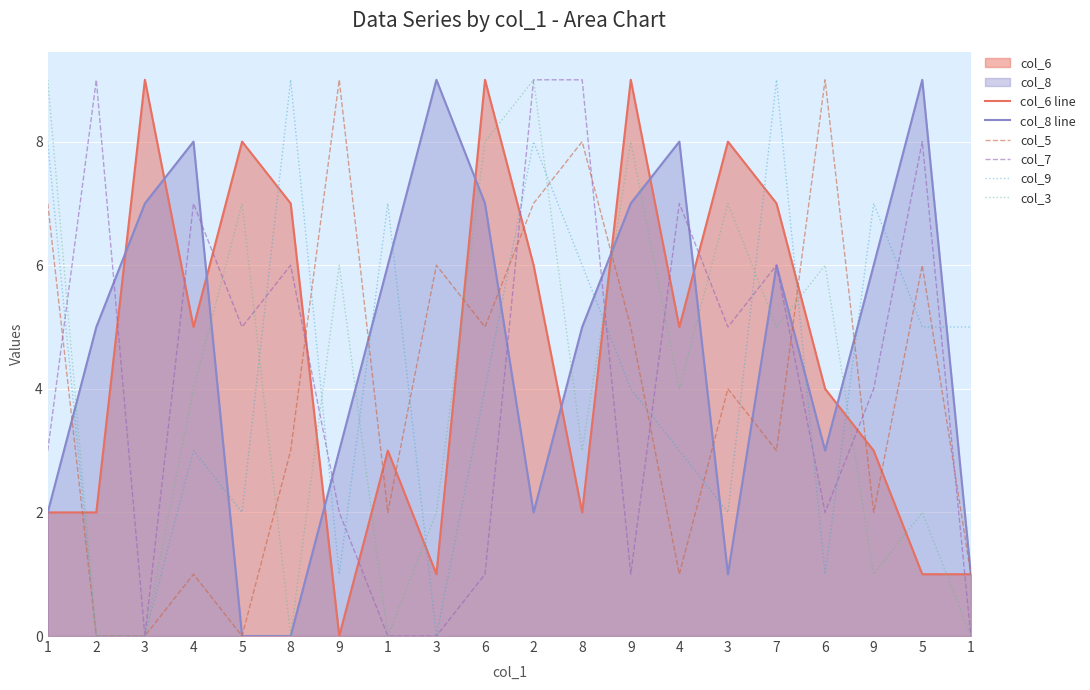

Count the number of data series in this chart.

6